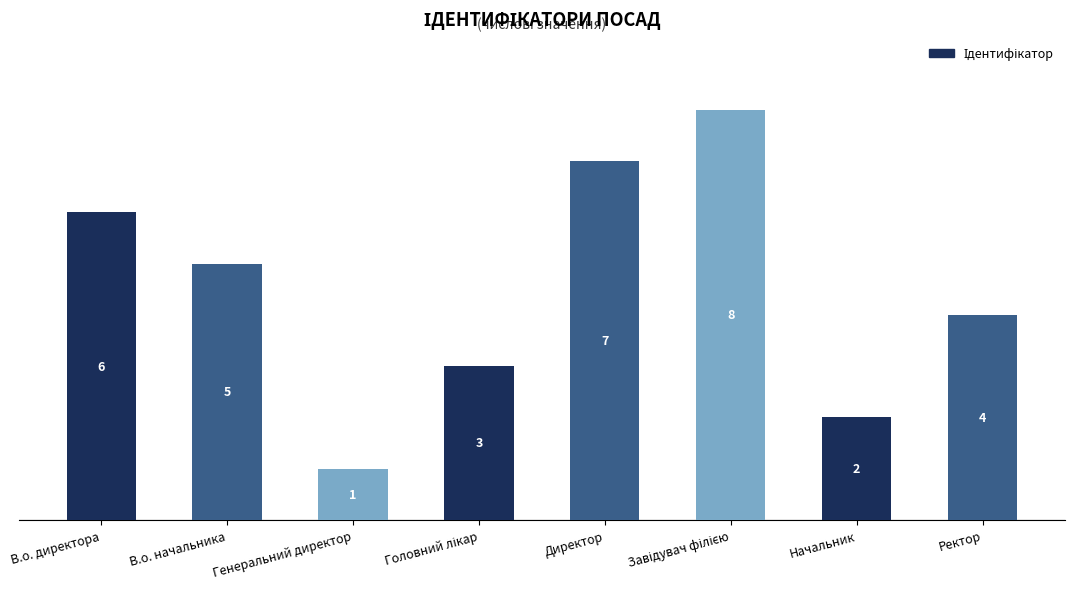

Approximately how many times larger is the value at Генеральний директор compared to В.о. директора?

0.2